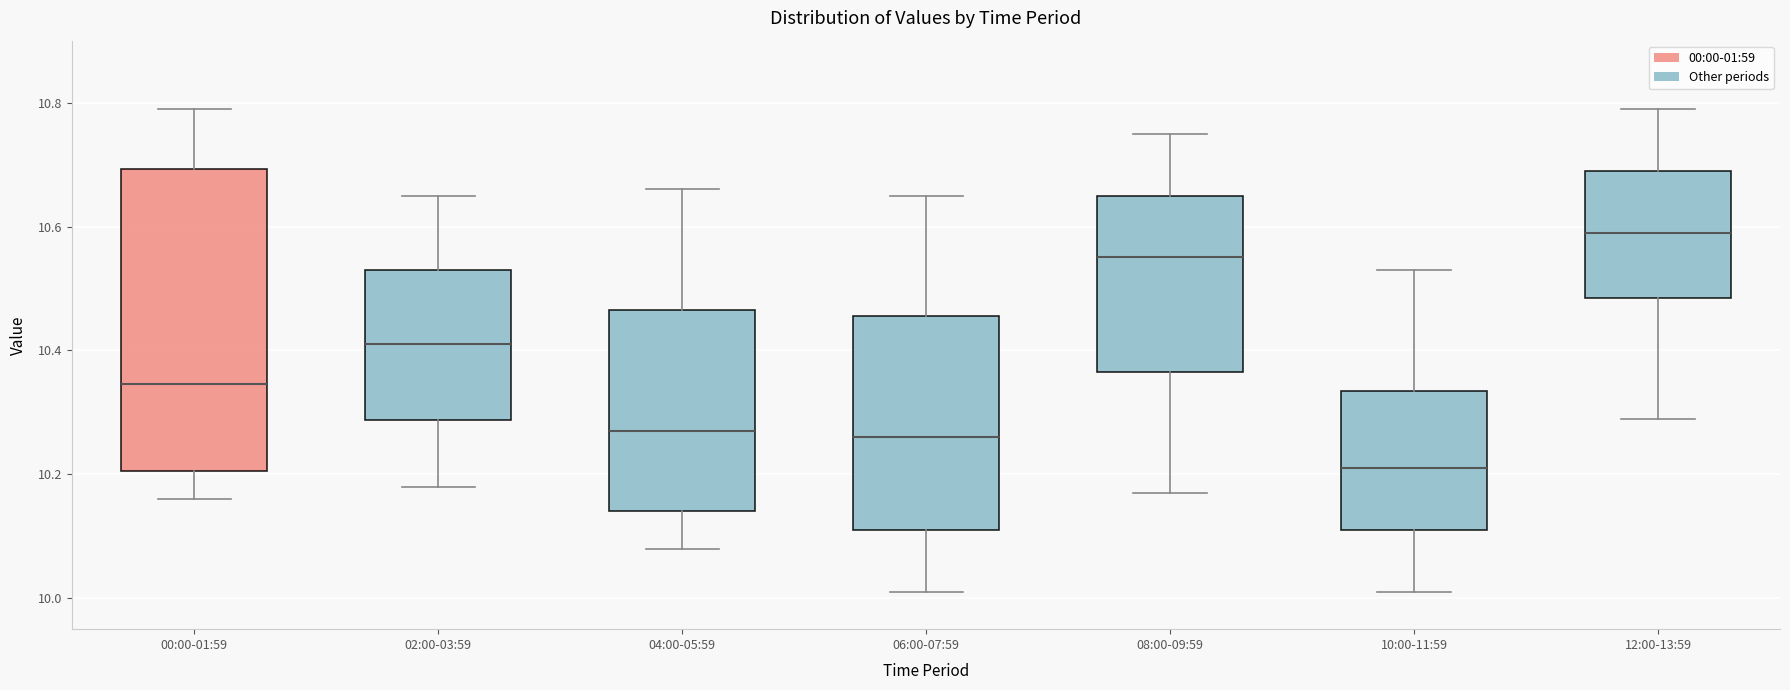

Where is the upper edge of the box for 10:00-11:59 on the y-axis? The values are not printed on the chart, so give them approximately, as read against the axis.

10.34